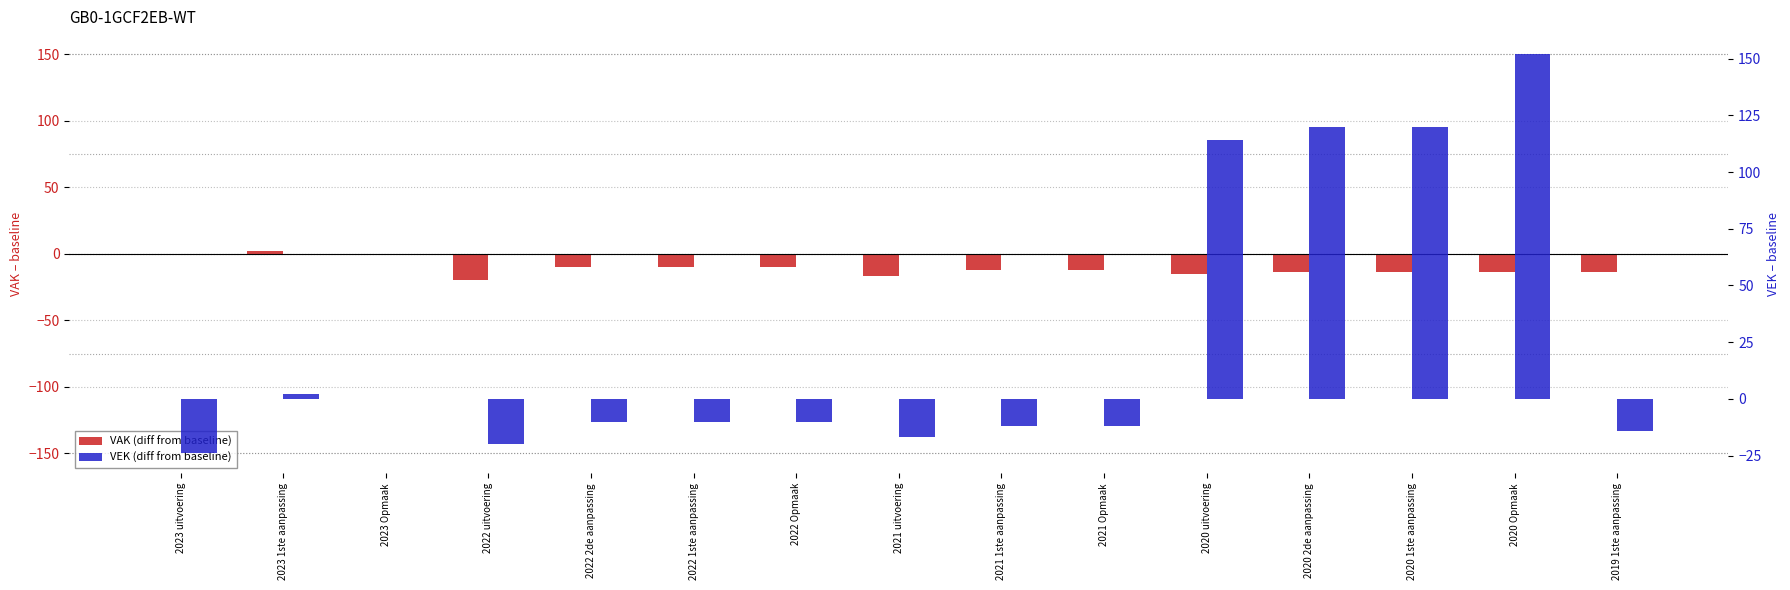

What is the difference between the maximum and second lowest values in the VEK (diff from baseline) series?

172